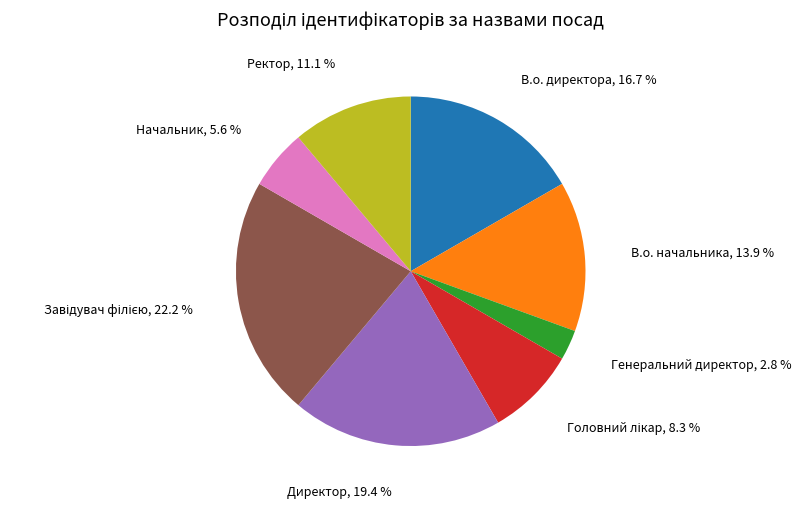

Is there a majority slice in this chart?

No